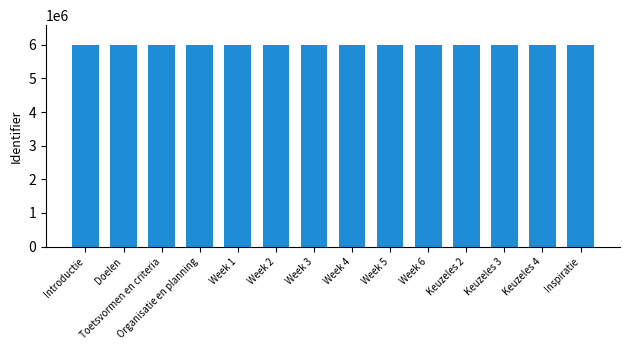

What is the sum of the values at Inspiratie and Week 1?

11967223